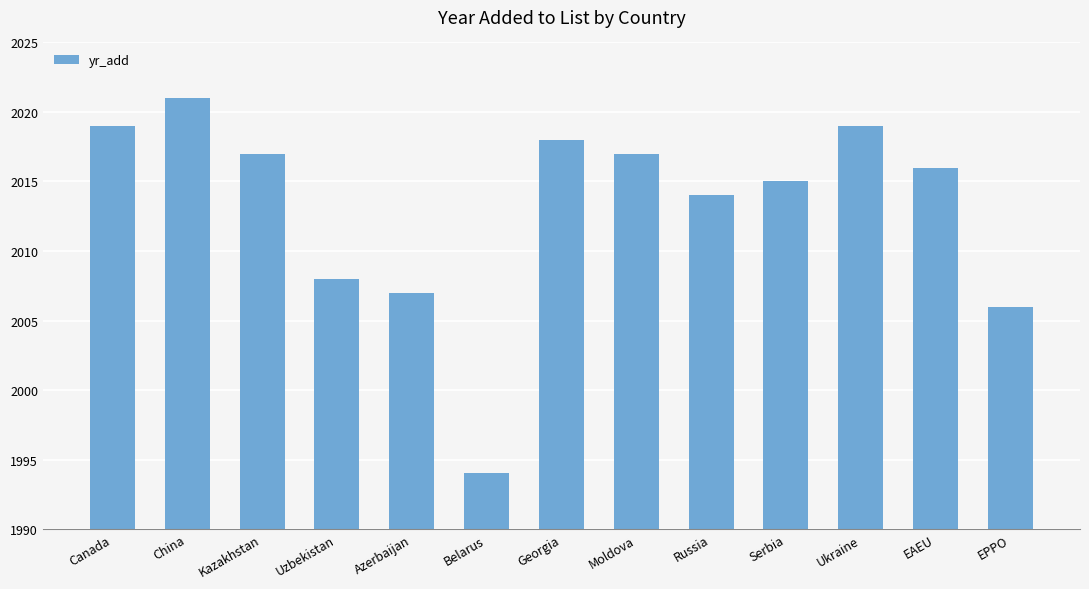

What is the approximate value at Russia, to the nearest 10?

2010